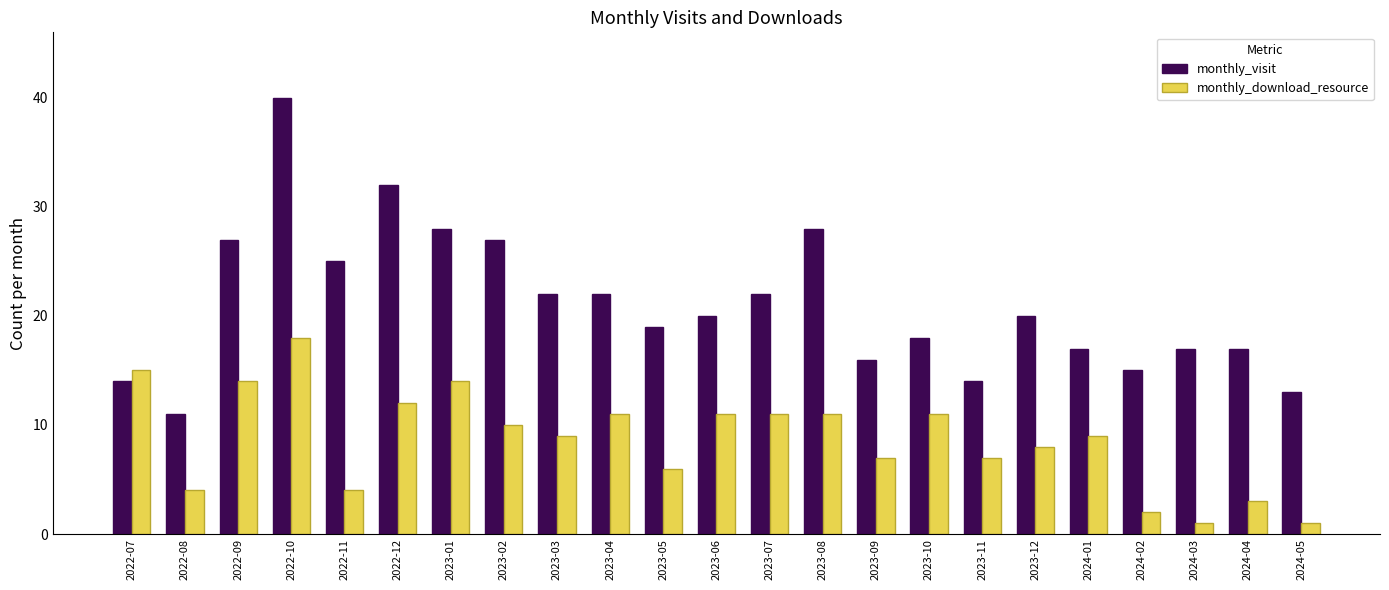

Are the bars horizontal?

No